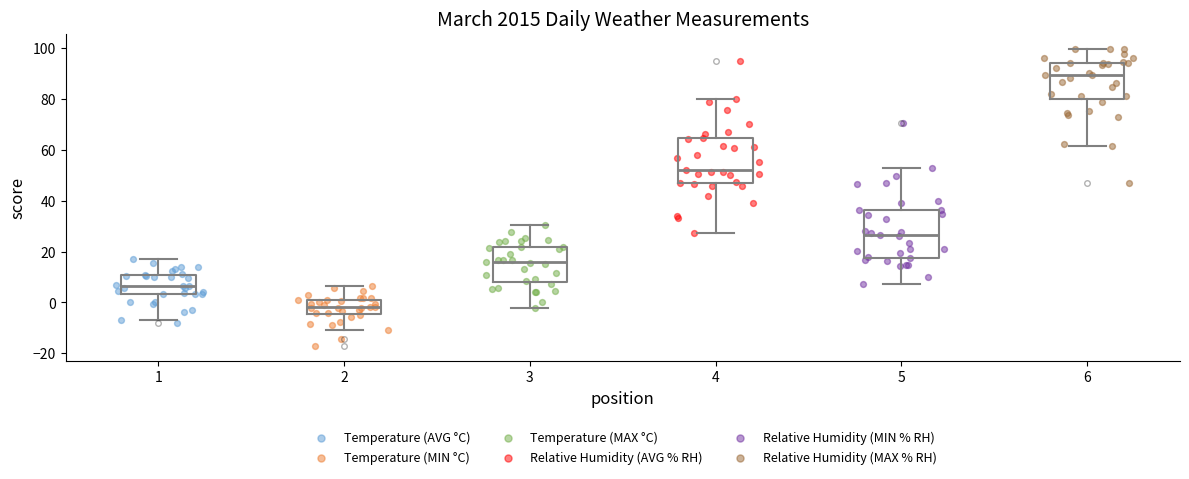

Which box has the highest median line?

6